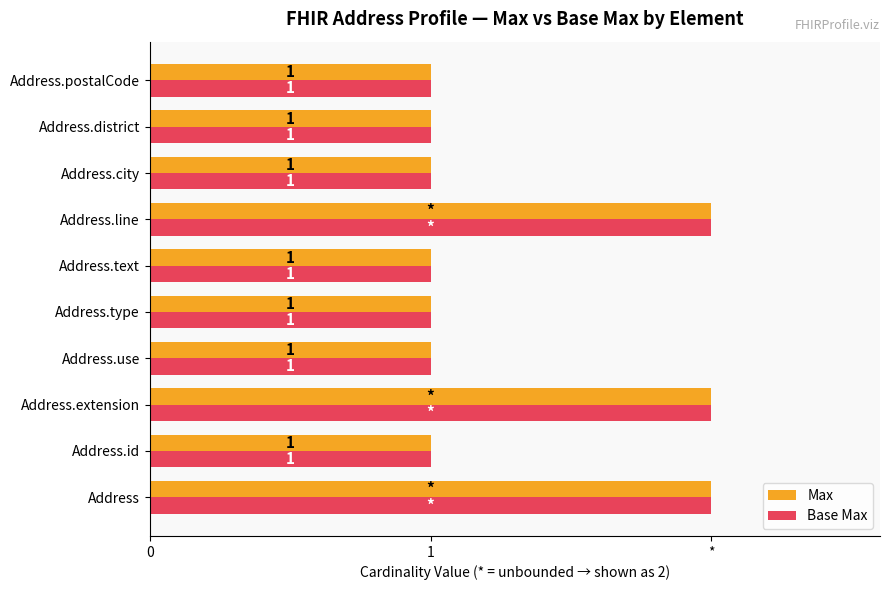

Reading right to left, what are all the values shown in this chart?

Max: 1	1	1	2	1	1	1	2	1	2
Base Max: 1	1	1	2	1	1	1	2	1	2